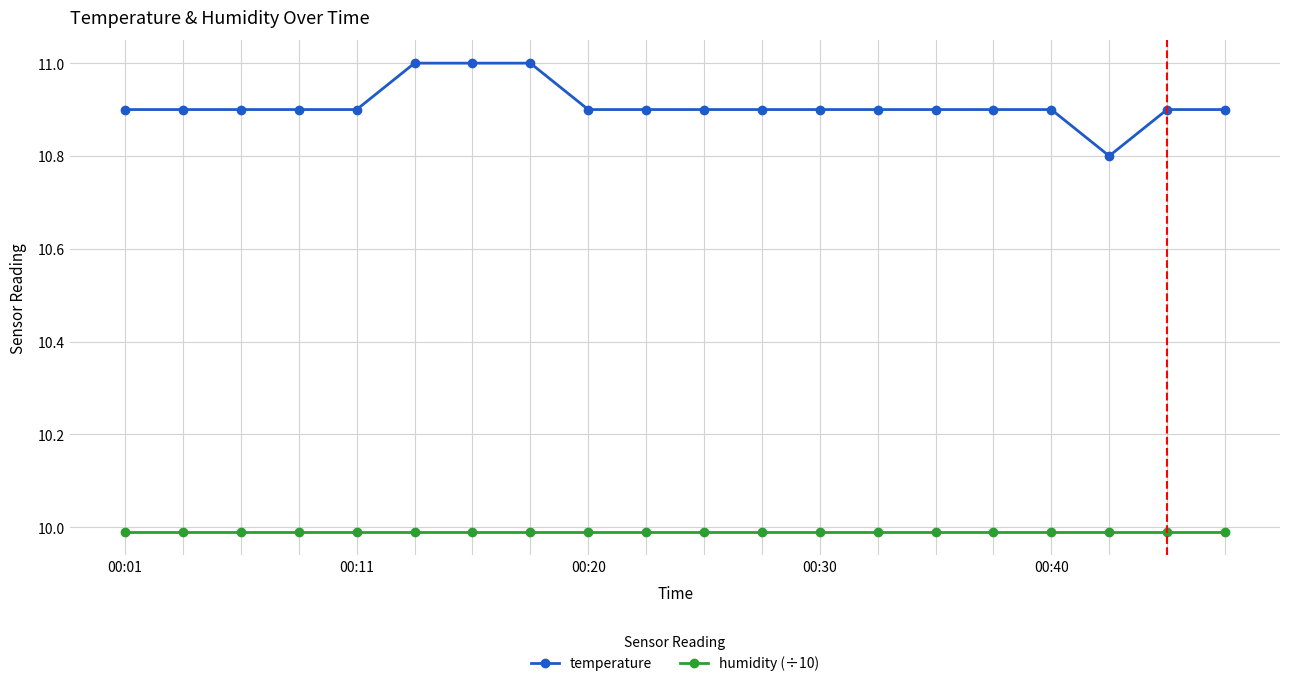

Which series has the widest spread of values?

temperature